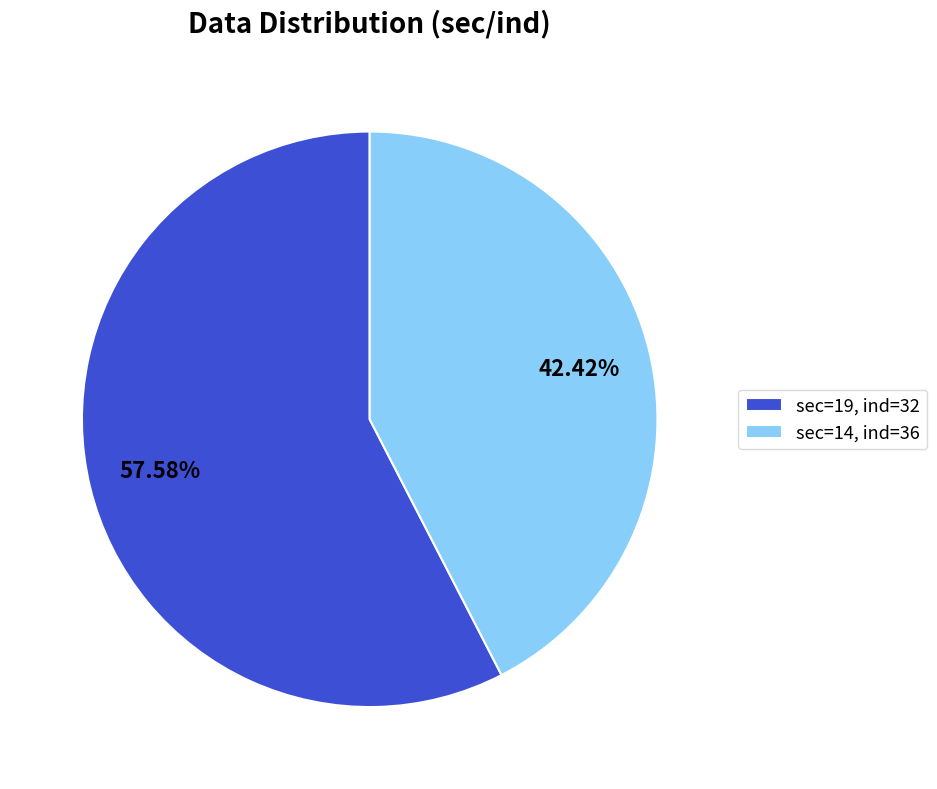

Which category has the biggest portion of the pie?

sec=19, ind=32